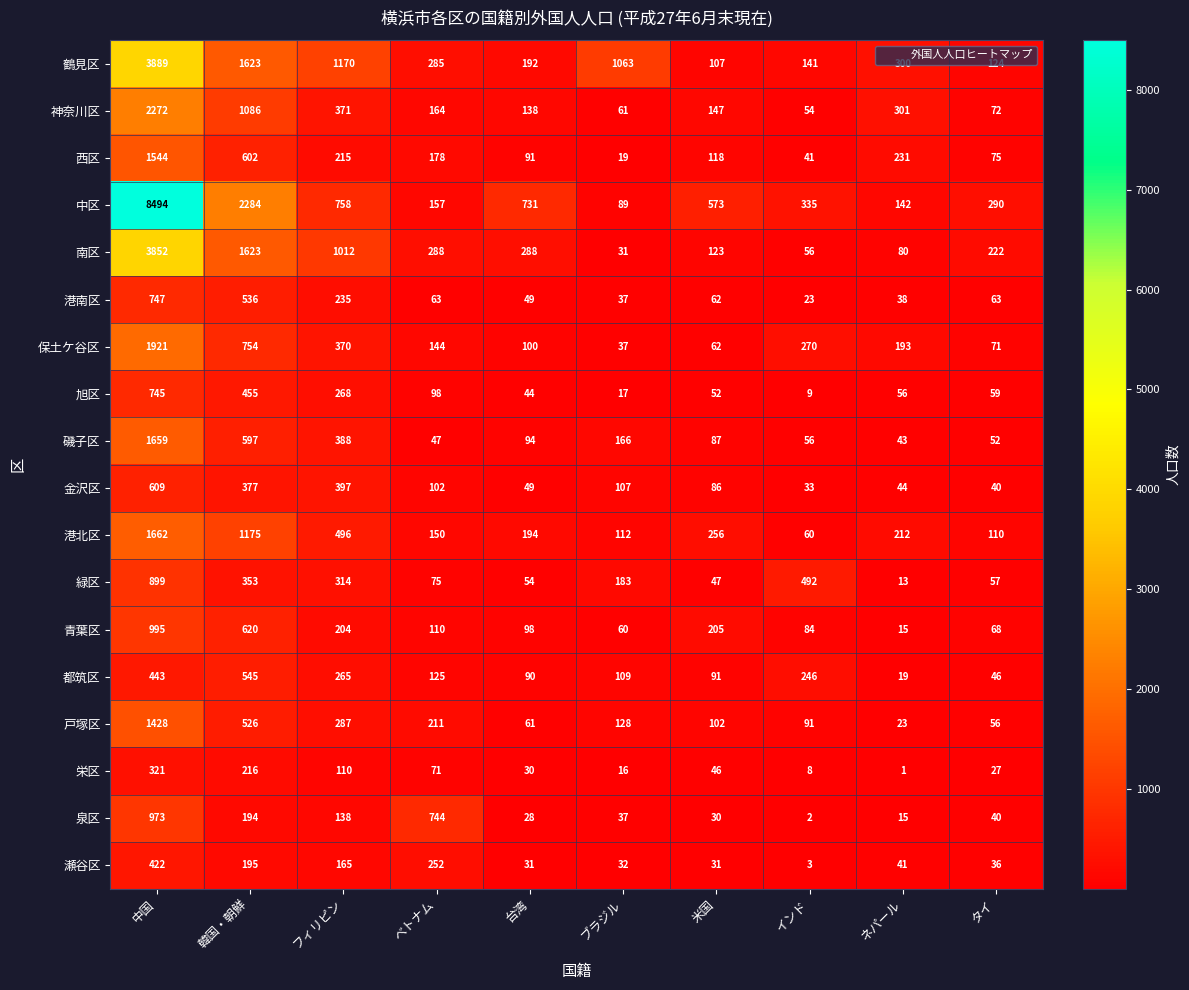

Which series has the largest total across all categories?

中区